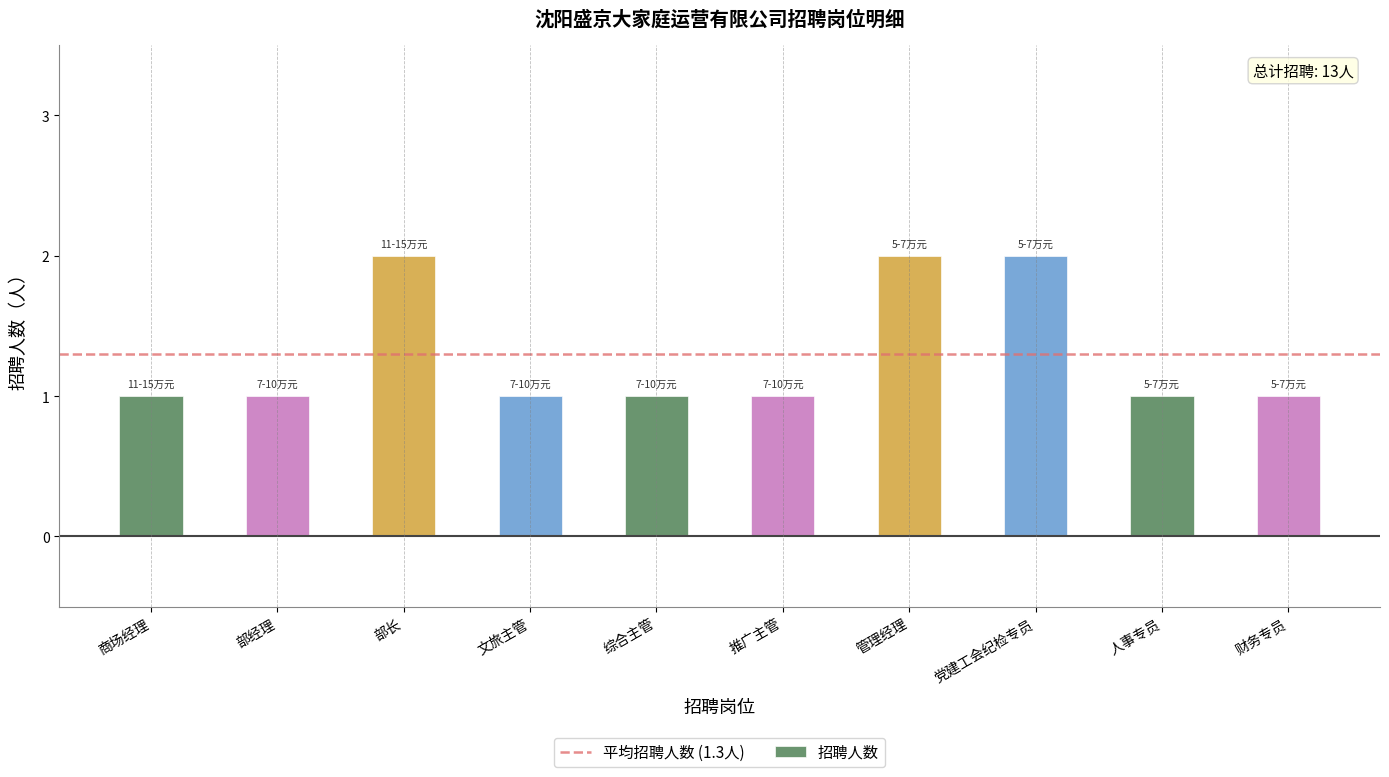

What is the change in value from 部经理 to 管理经理?

+1